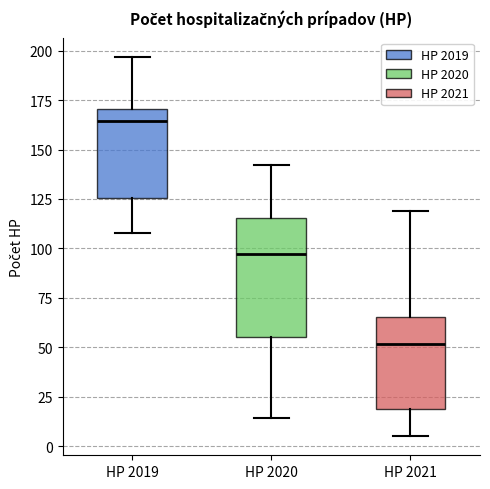

Comparing the boxes themselves (not the whiskers), which one is the tallest?

HP 2020